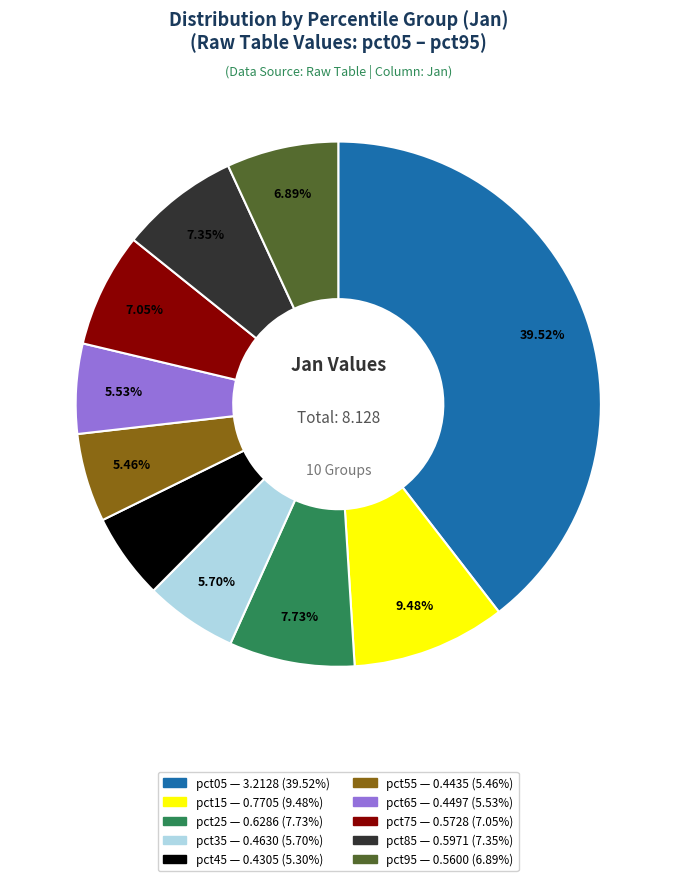

To the nearest percent, what is the average slice percentage?

10%